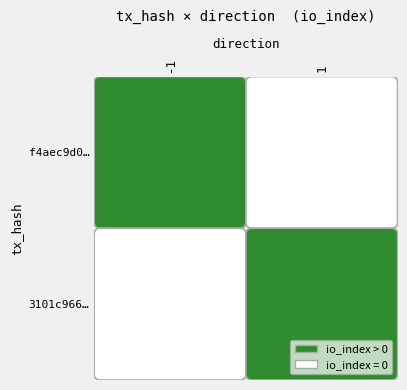

True or false: 3101c966a4723981e9c58a19262ce93bdd3bff5 has a value of 1 at direction.

False